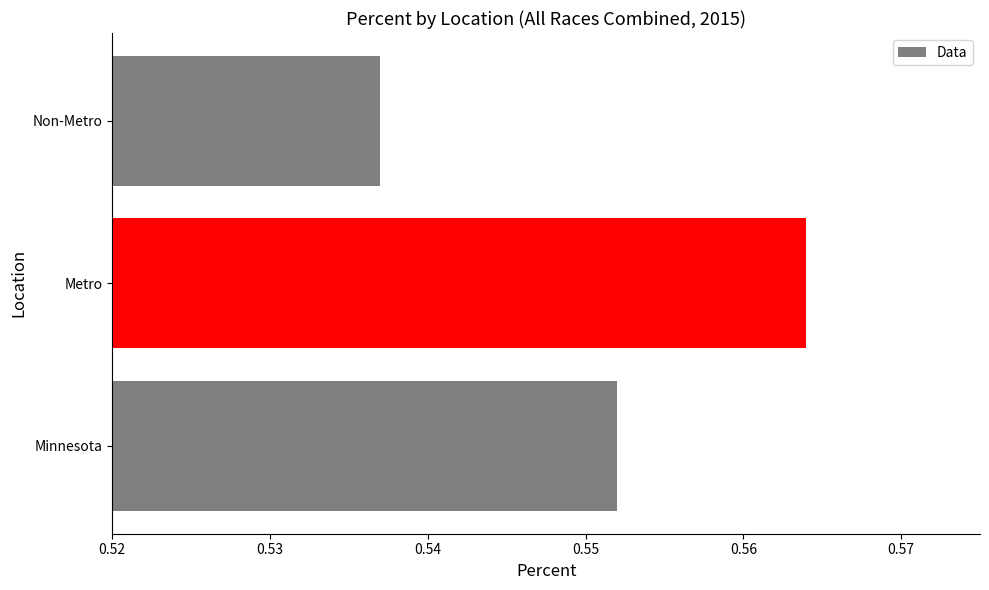

Rank the categories by value from highest to lowest.

Metro, Minnesota, Non-Metro